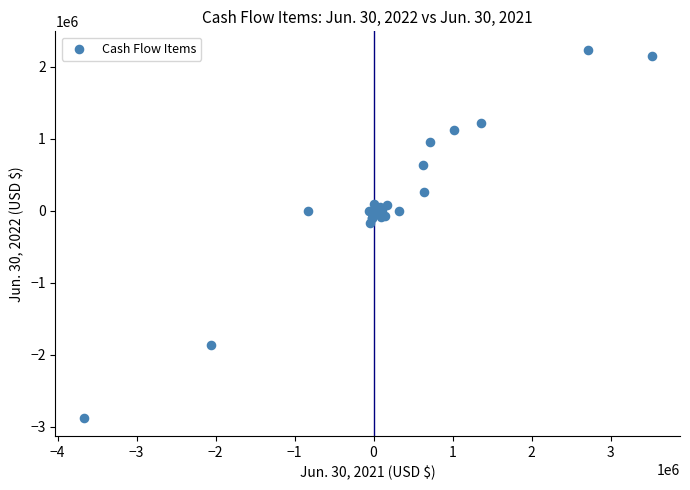

What Y value in the scatter plot is closest to -318500?

-174000